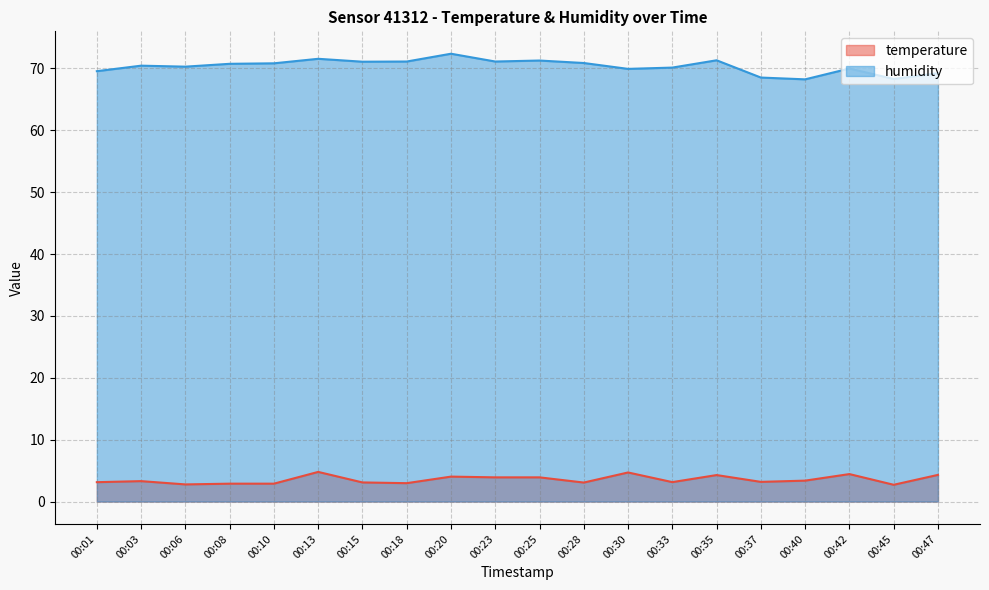

What is the sum of the humidity values at 00:35 and 00:20?

143.7